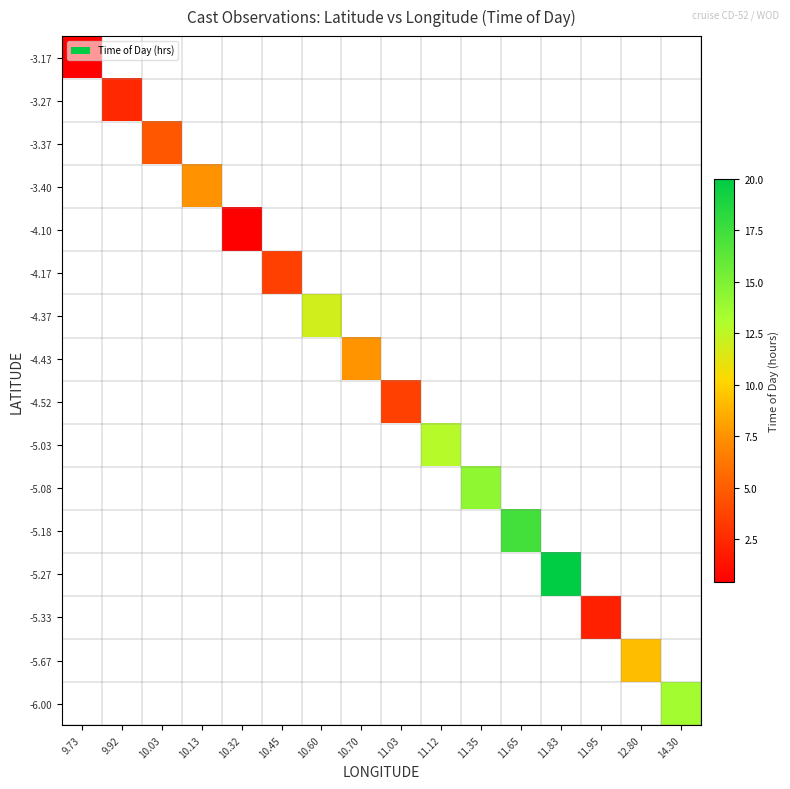

Is the value of -5.27 at 10.03 greater than the value of -5.08 at 14.30?

No